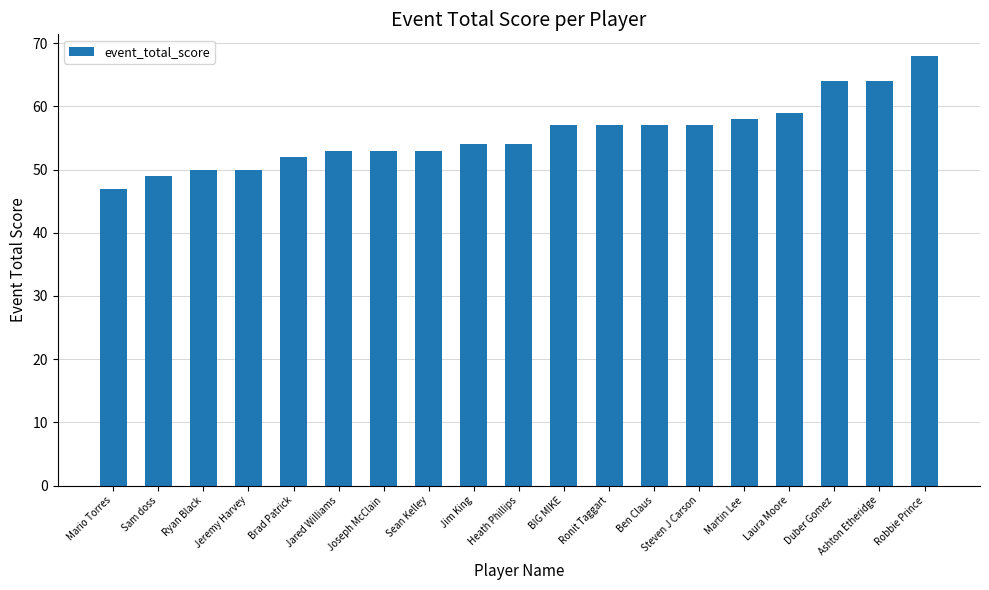

What is the label of the 18th bar from the right?

Sam doss